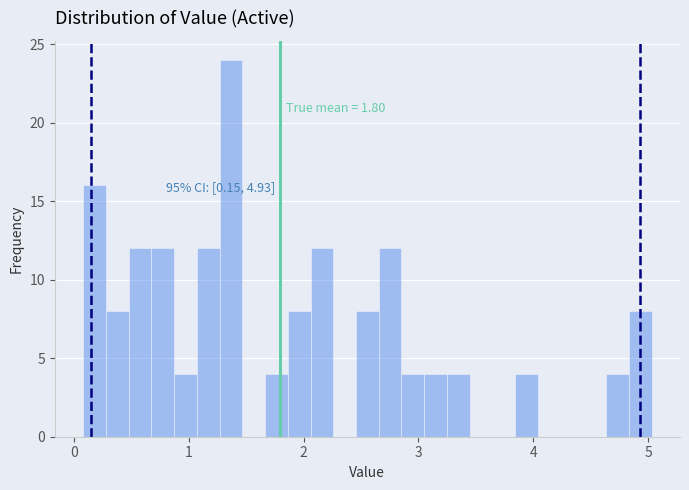

Around what value on the x-axis is the tallest bar? Give the approximate position of its centre, as read against the axis.

1.4